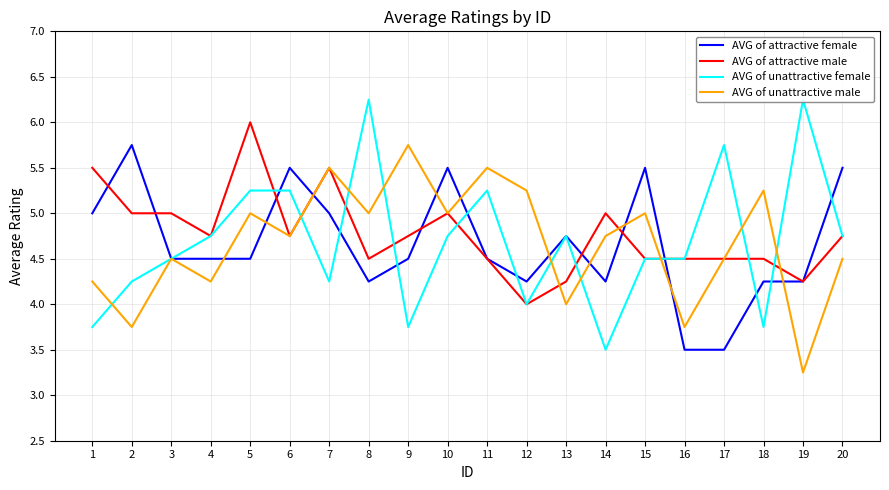

Does the chart have visible grid lines?

Yes